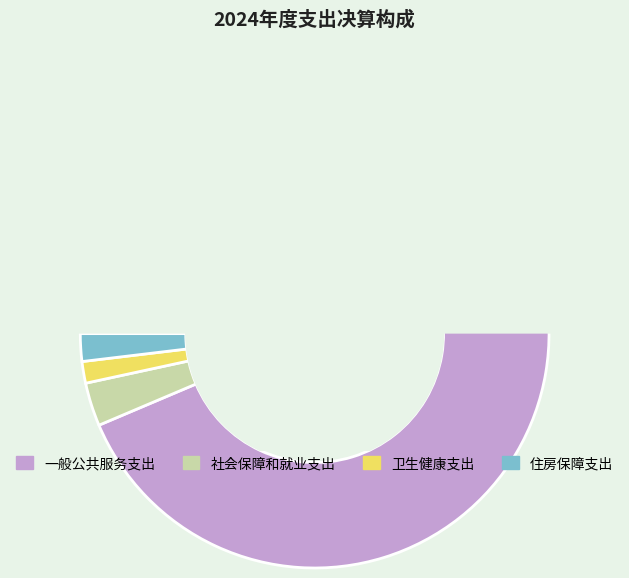

Which slice is the largest?

一般公共服务支出